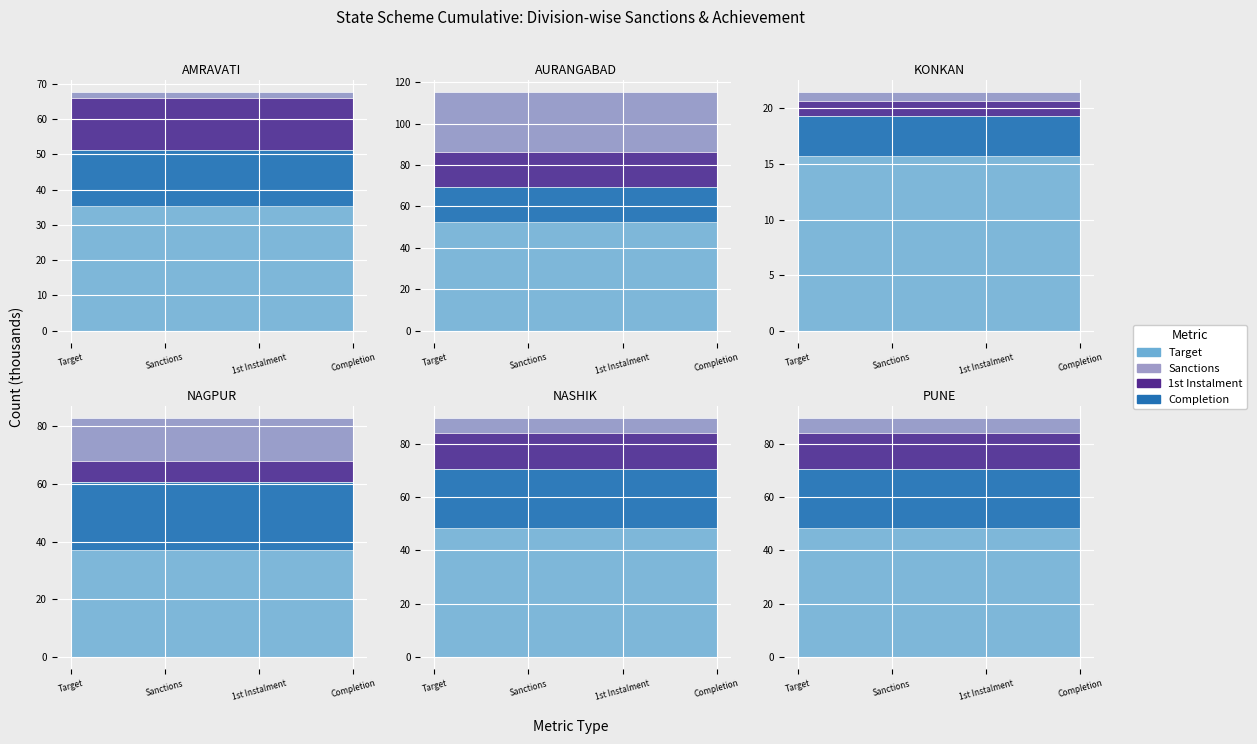

Does the chart display data point markers on the line(s)?

No